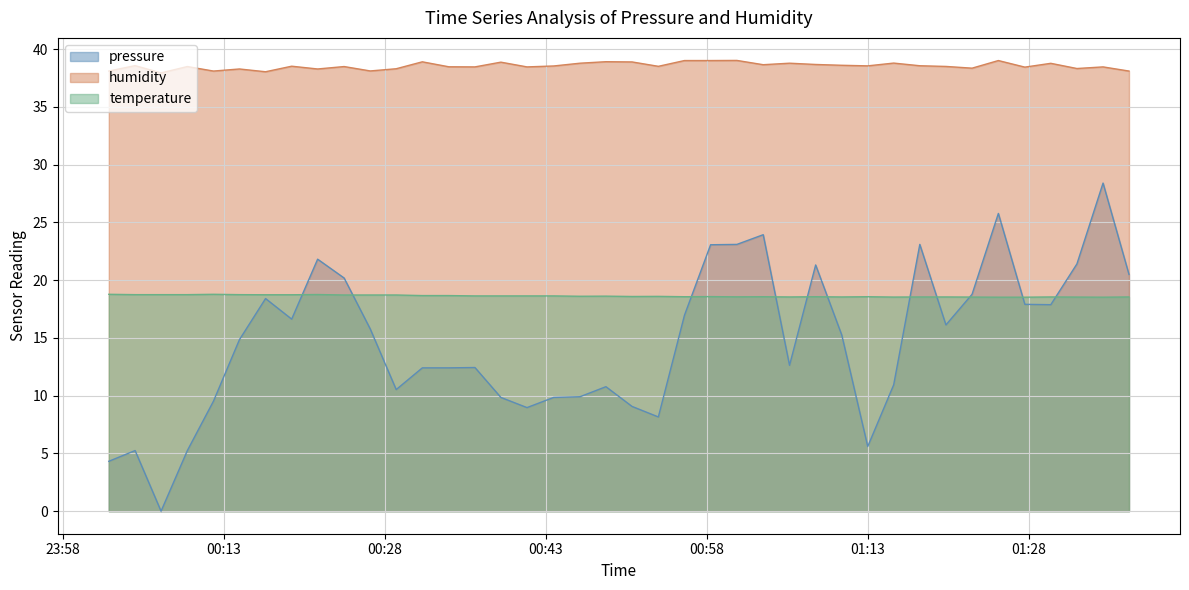

Rank the series by their average value, from lowest to highest.

pressure, temperature, humidity